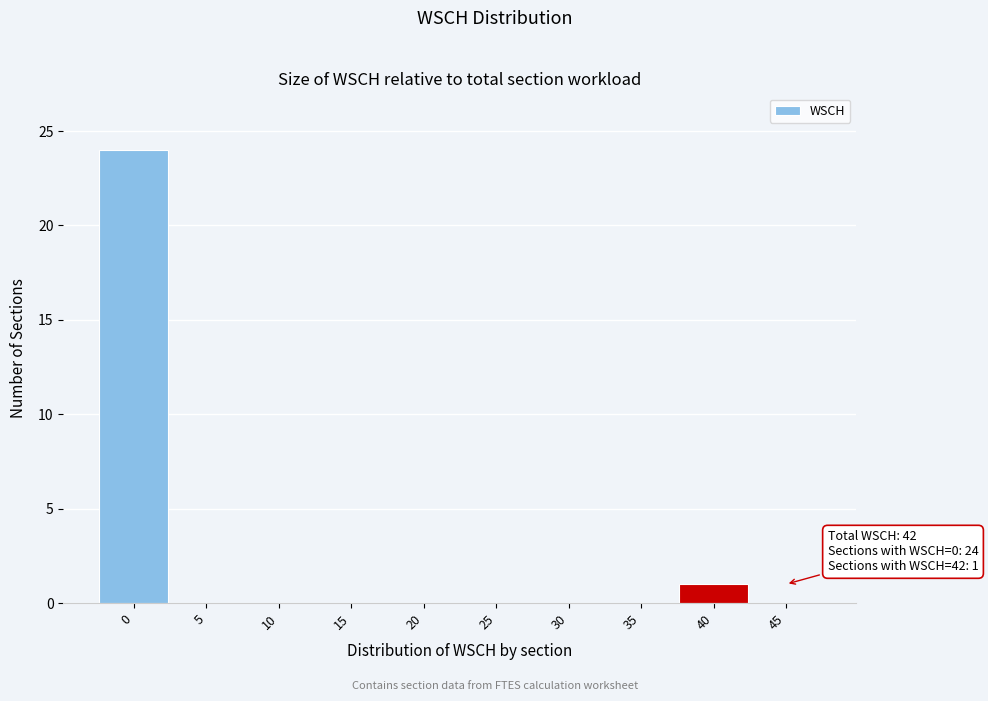

Reading left to right, extract all data points from this chart.

0=24	5=0	10=0	15=0	20=0	25=0	30=0	35=0	40=1	45=0